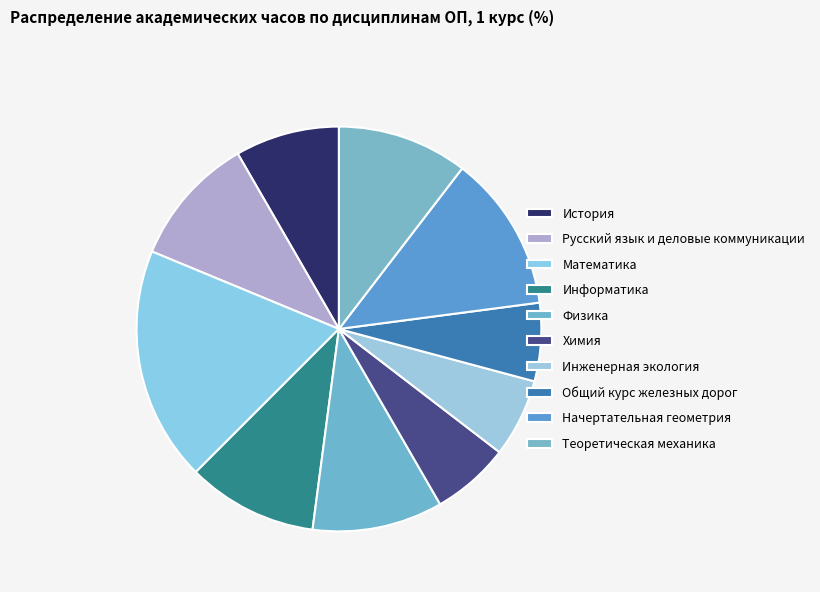

What percentage is the Русский язык и деловые коммуникации slice, to the nearest percent?

10%